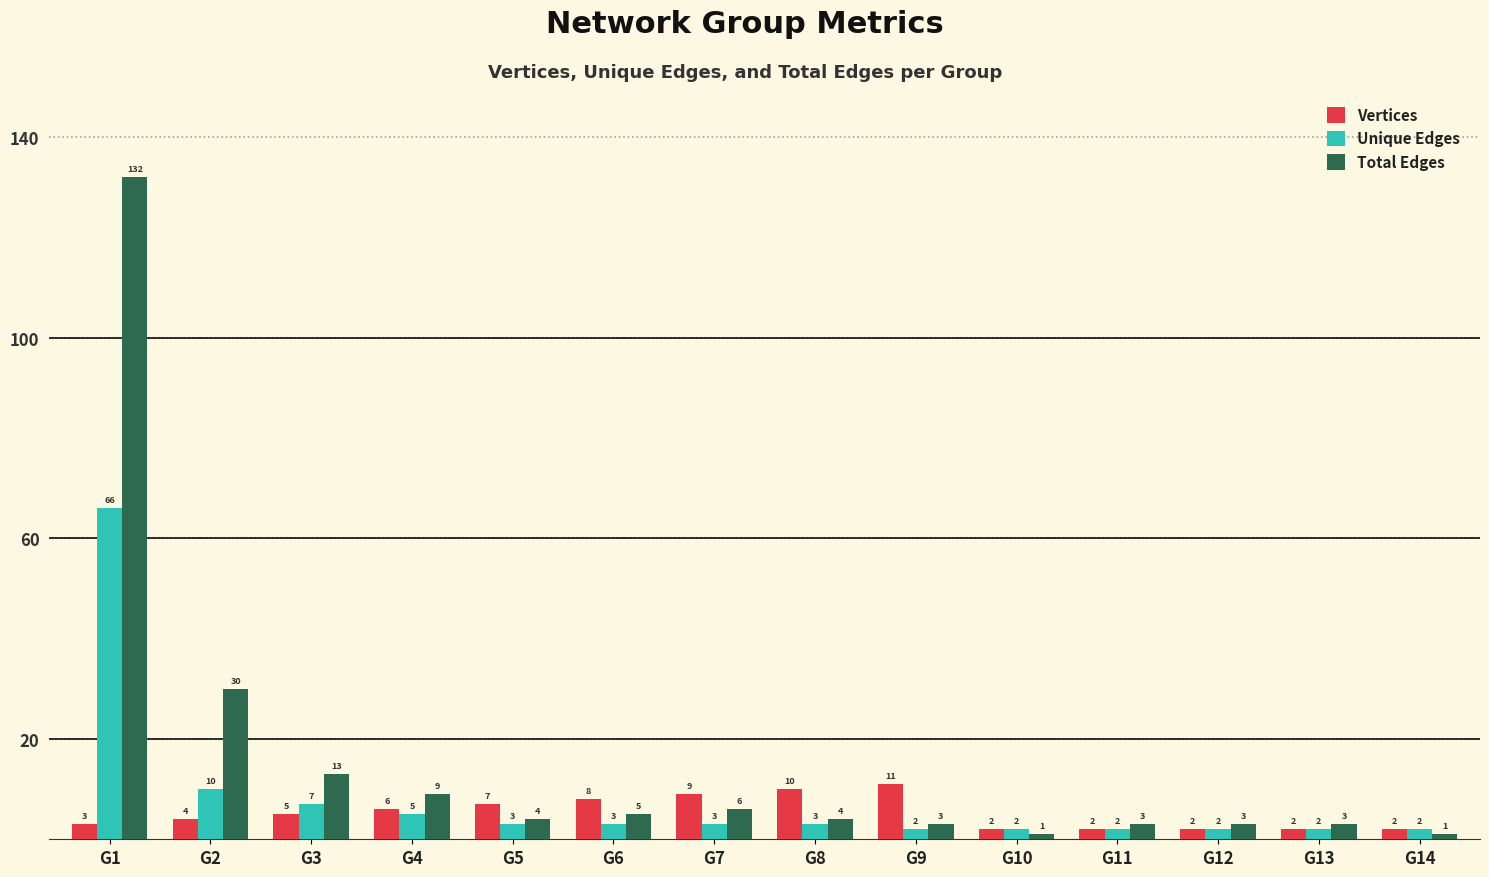

The value of Total Edges at G3 is 6. True or false?

False